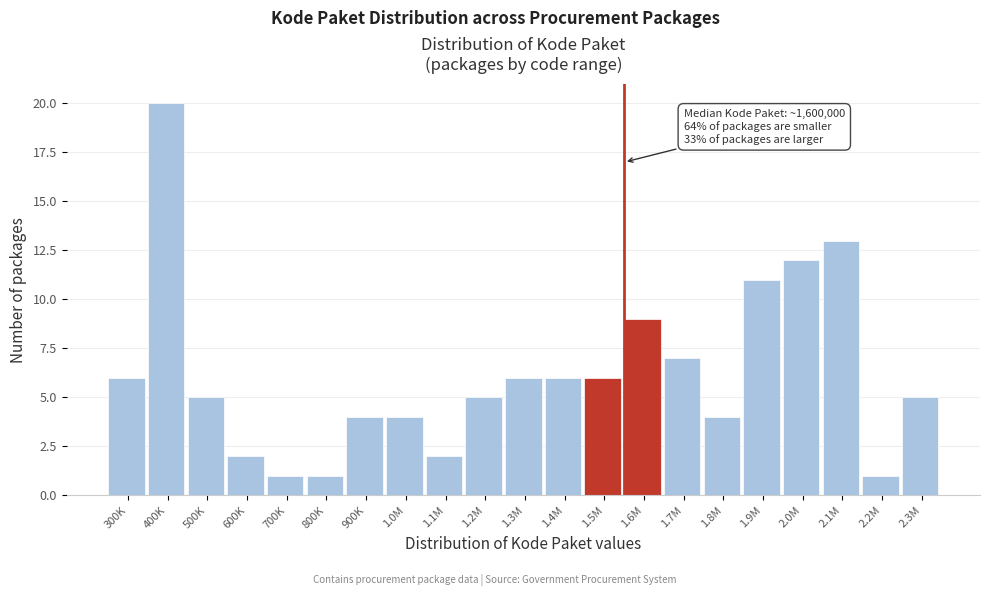

Reading left to right, list all the values displayed in this chart.

300K=6	400K=20	500K=5	600K=2	700K=1	800K=1	900K=4	1.0M=4	1.1M=2	1.2M=5	1.3M=6	1.4M=6	1.5M=6	1.6M=9	1.7M=7	1.8M=4	1.9M=11	2.0M=12	2.1M=13	2.2M=1	2.3M=5